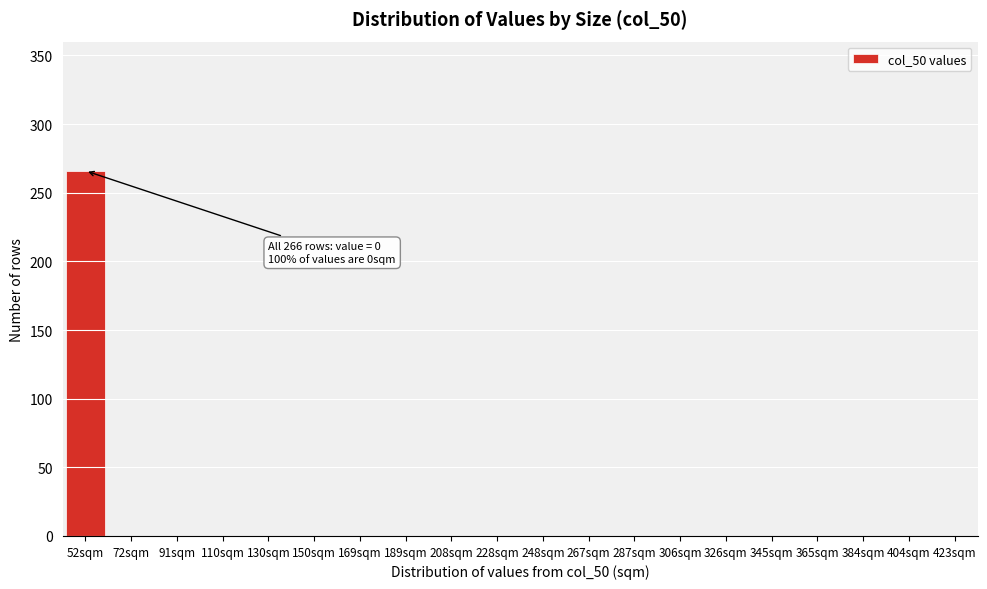

Reading left to right, list all the values displayed in this chart.

52sqm=266	72sqm=0	91sqm=0	110sqm=0	130sqm=0	150sqm=0	169sqm=0	189sqm=0	208sqm=0	228sqm=0	248sqm=0	267sqm=0	287sqm=0	306sqm=0	326sqm=0	345sqm=0	365sqm=0	384sqm=0	404sqm=0	423sqm=0